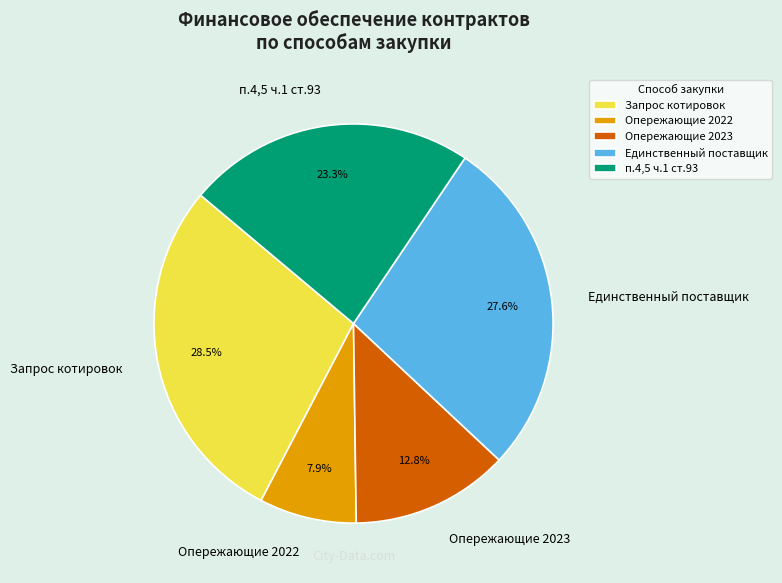

How many segments does this pie chart have?

5